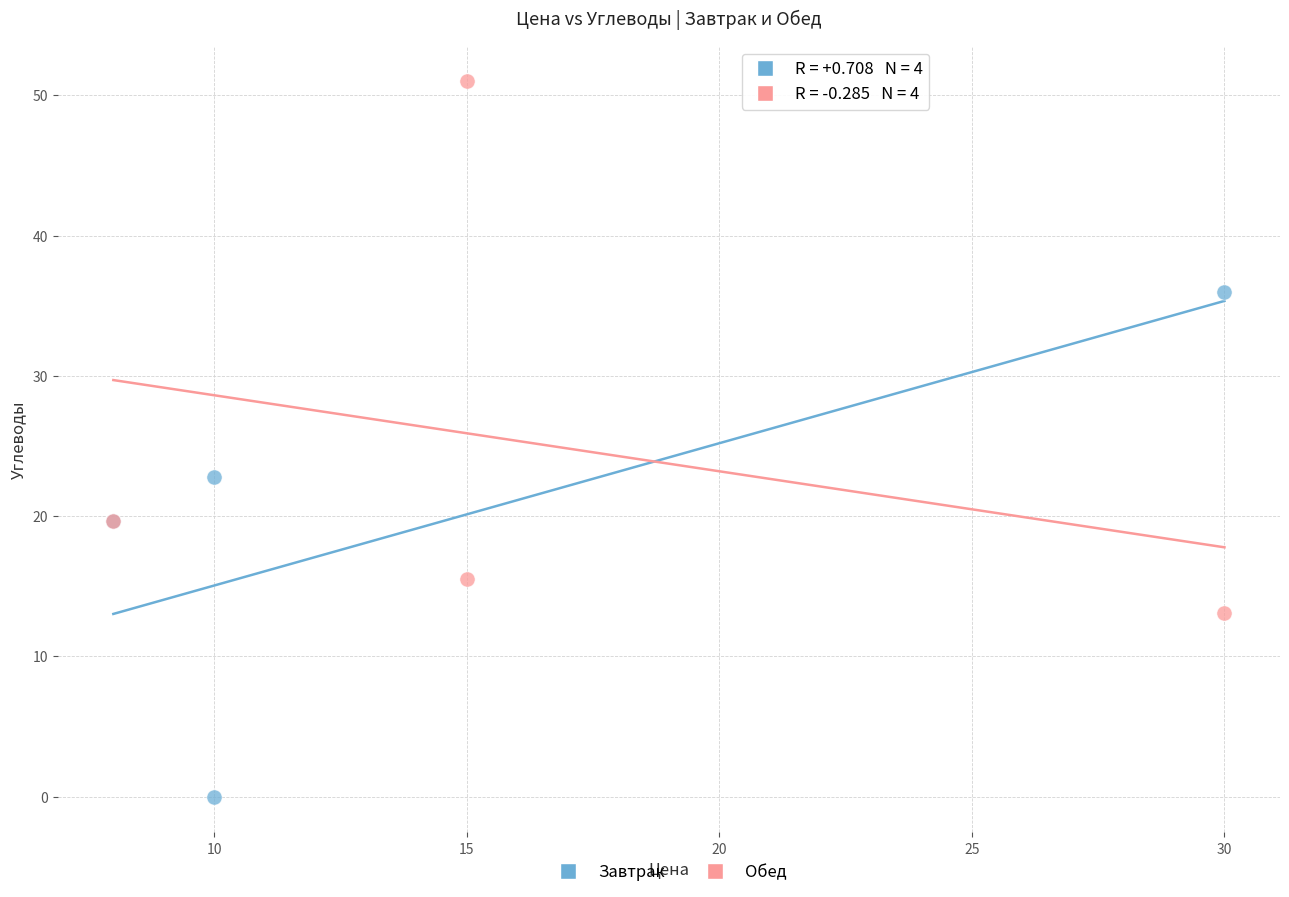

What are all the series names shown in the legend?

Завтрак, Обед